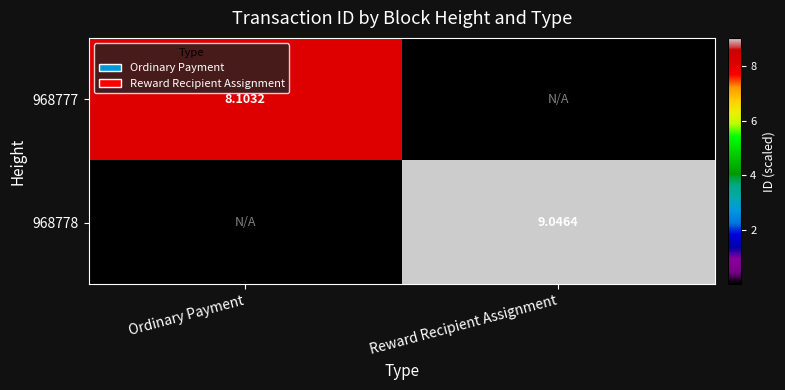

What is the total value across all series at Ordinary Payment?

8.1